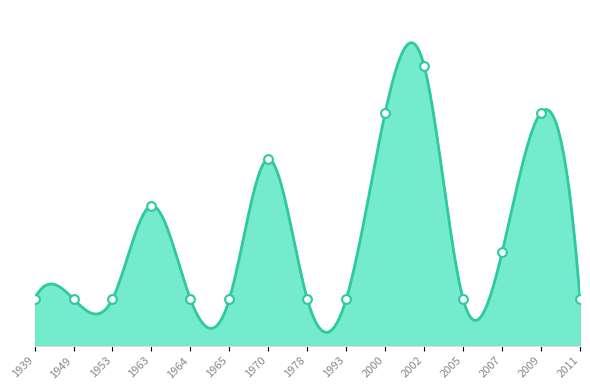

Approximately how many times larger is the value at 1993 compared to 2005?

1.0